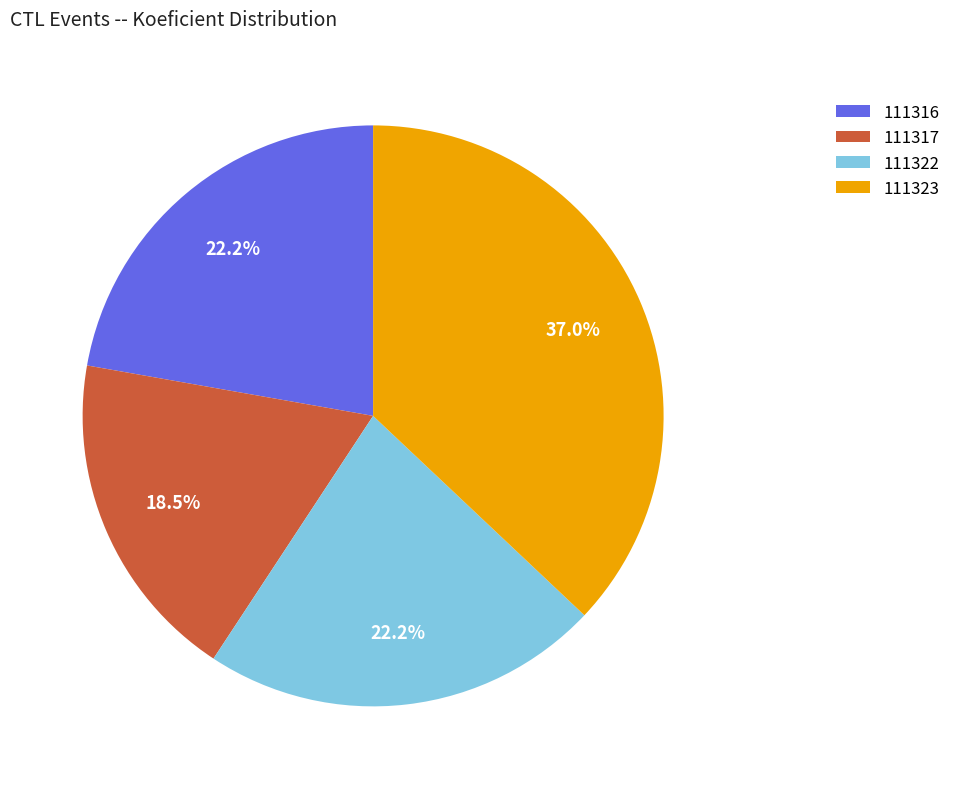

Between 111317 and 111316, which is larger?

111316